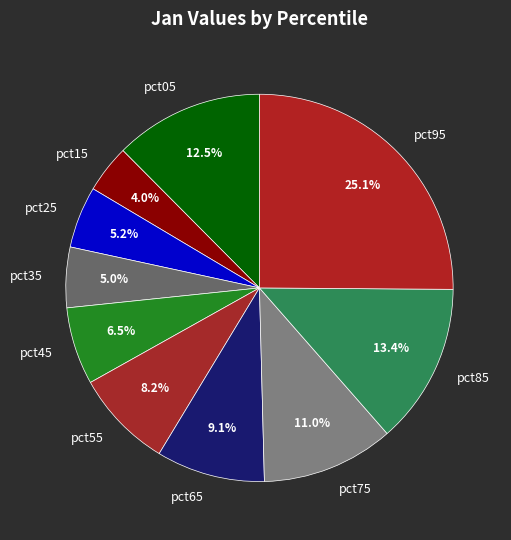

Which category has the biggest portion of the pie?

pct95